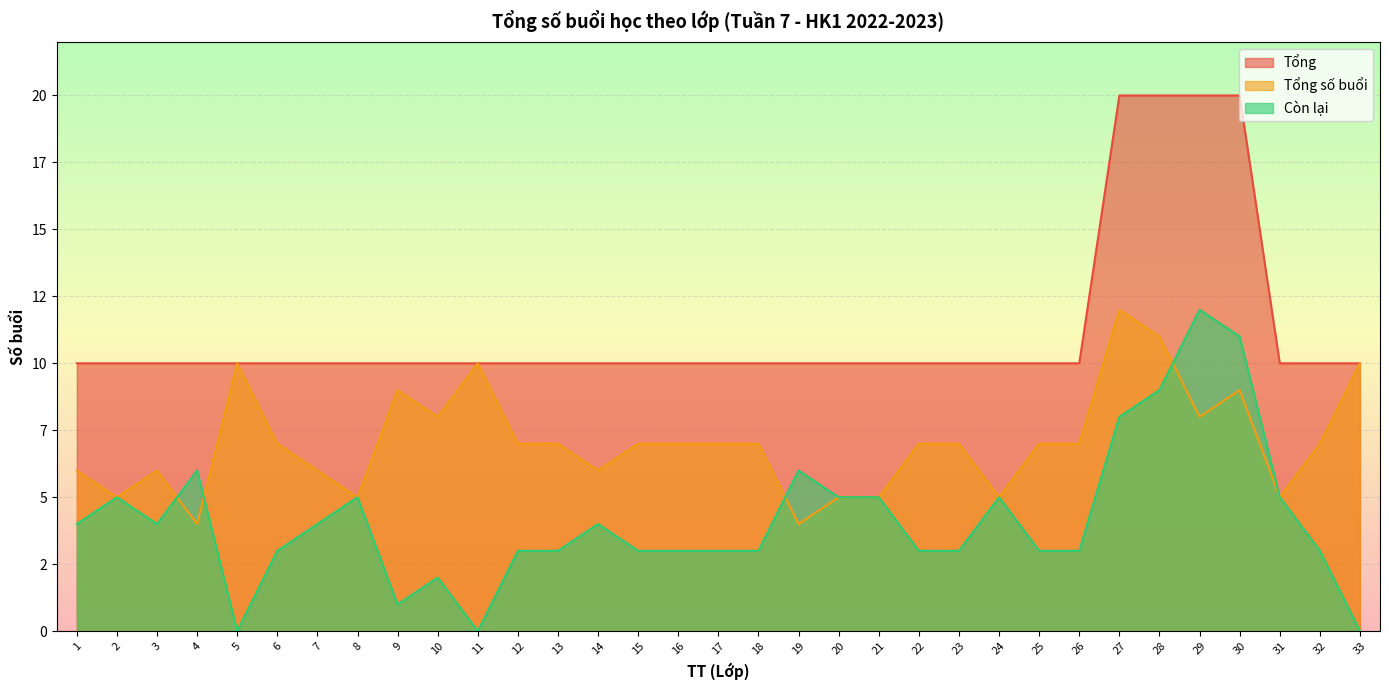

What is the value of the Tổng point at the 18th from the left?

10